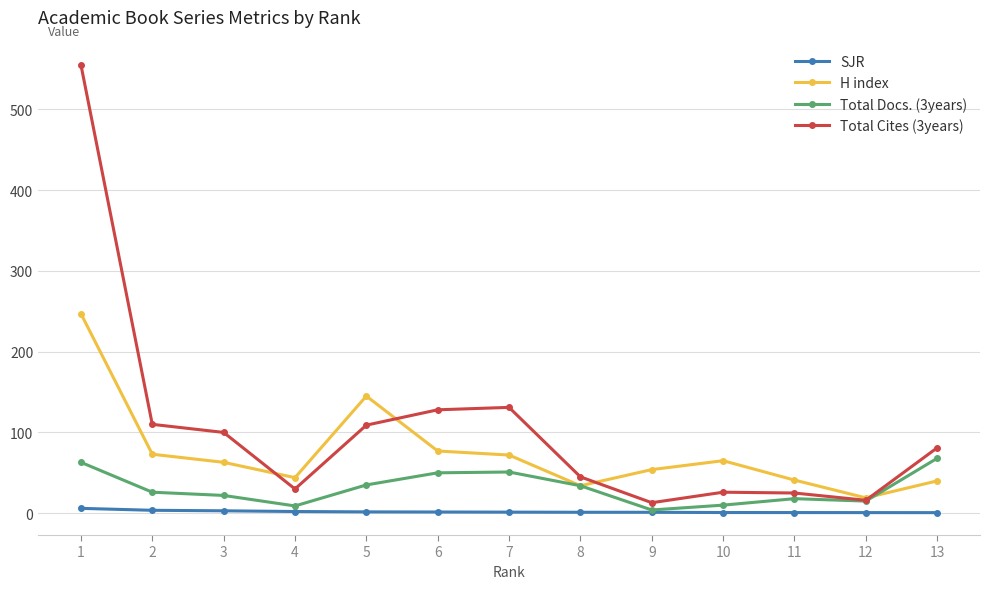

The value of Total Cites (3years) at 5 is 109.0. True or false?

True